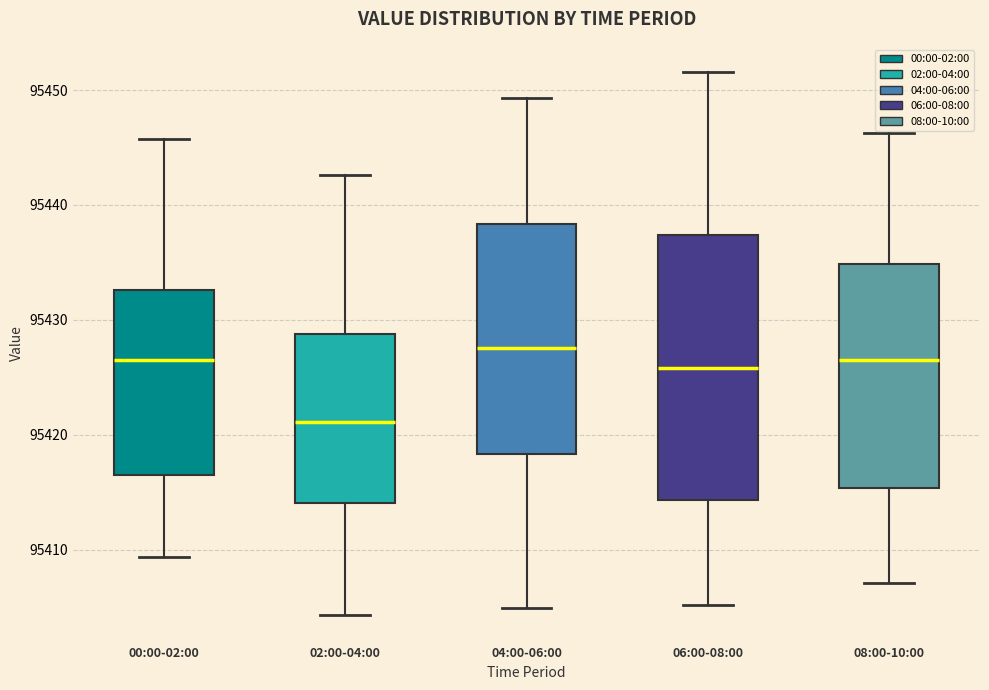

Reading left to right, read every box against the y-axis: the position of its median line, the range the box covers, and the ends of its whiskers. The values are not printed on the chart, so give them approximately, as read against the axis.

00:00-02:00: median 95426, box 95417 to 95433, whiskers 95409 to 95446
02:00-04:00: median 95421, box 95414 to 95429, whiskers 95404 to 95443
04:00-06:00: median 95428, box 95418 to 95438, whiskers 95405 to 95449
06:00-08:00: median 95426, box 95414 to 95437, whiskers 95405 to 95452
08:00-10:00: median 95427, box 95415 to 95435, whiskers 95407 to 95446